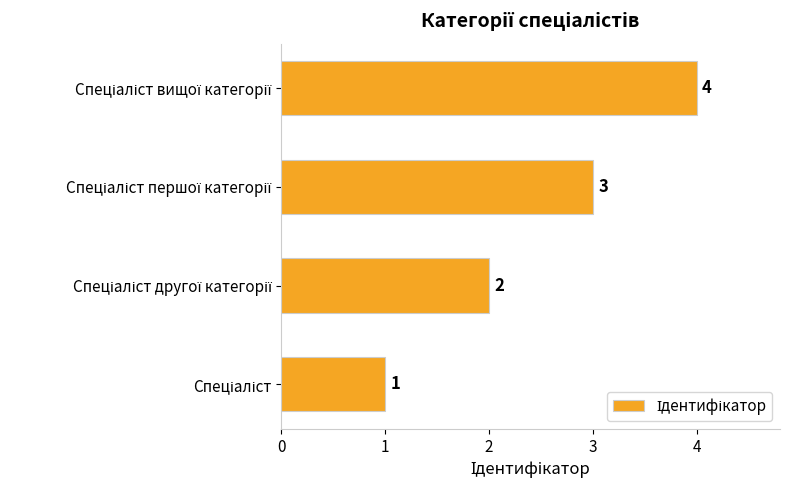

Count the number of categories in the chart.

4